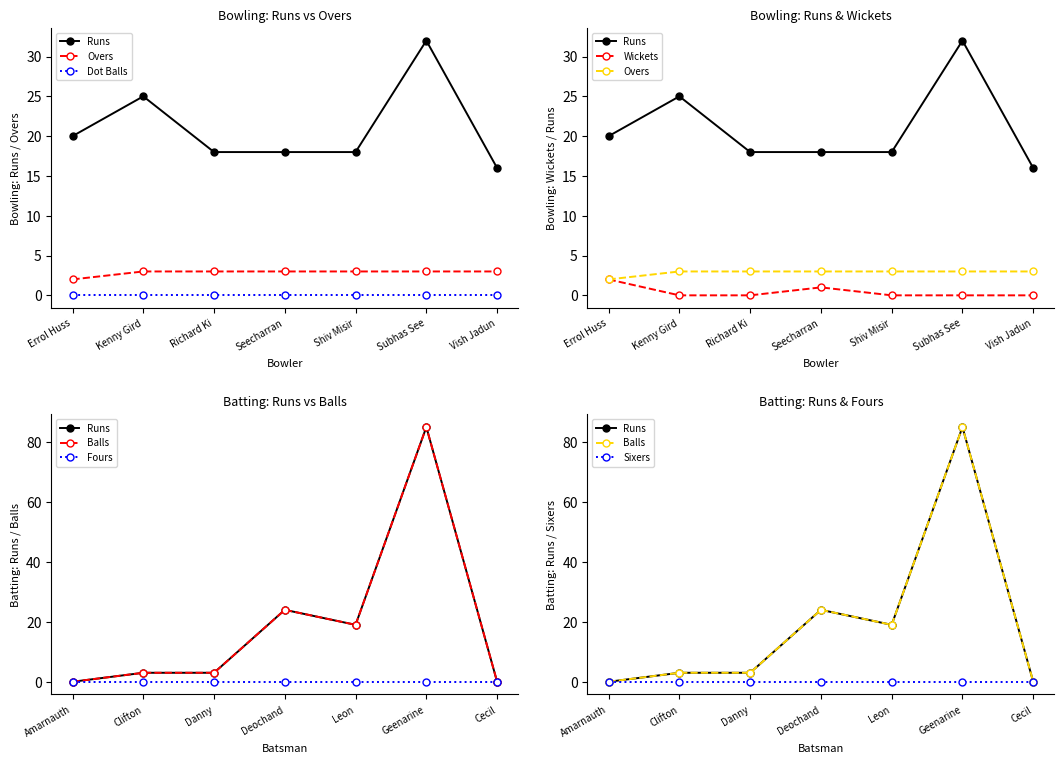

Count the Wickets values in the range 0 to 1.

6